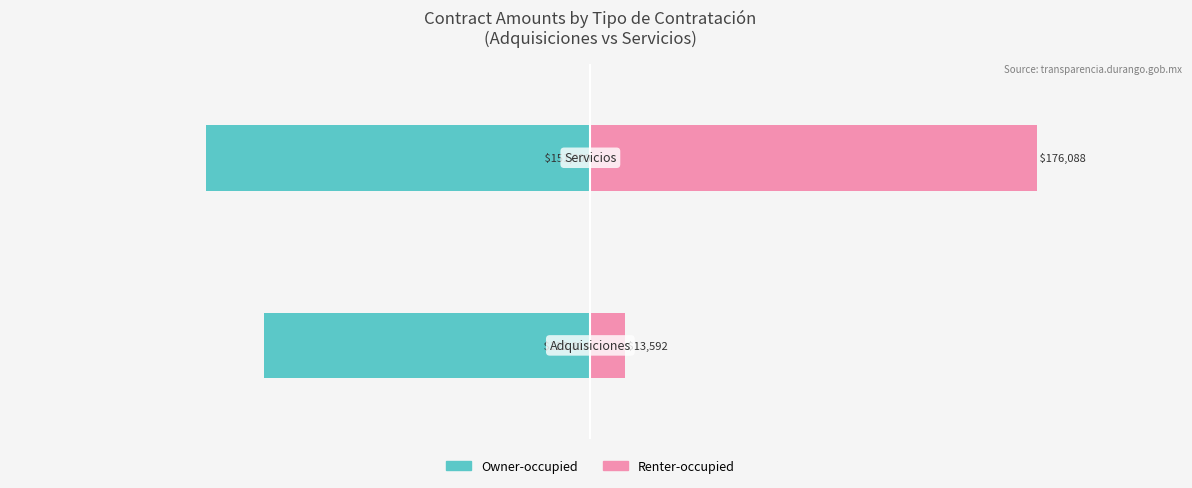

What are all the series names shown in the legend?

Owner-occupied, Renter-occupied